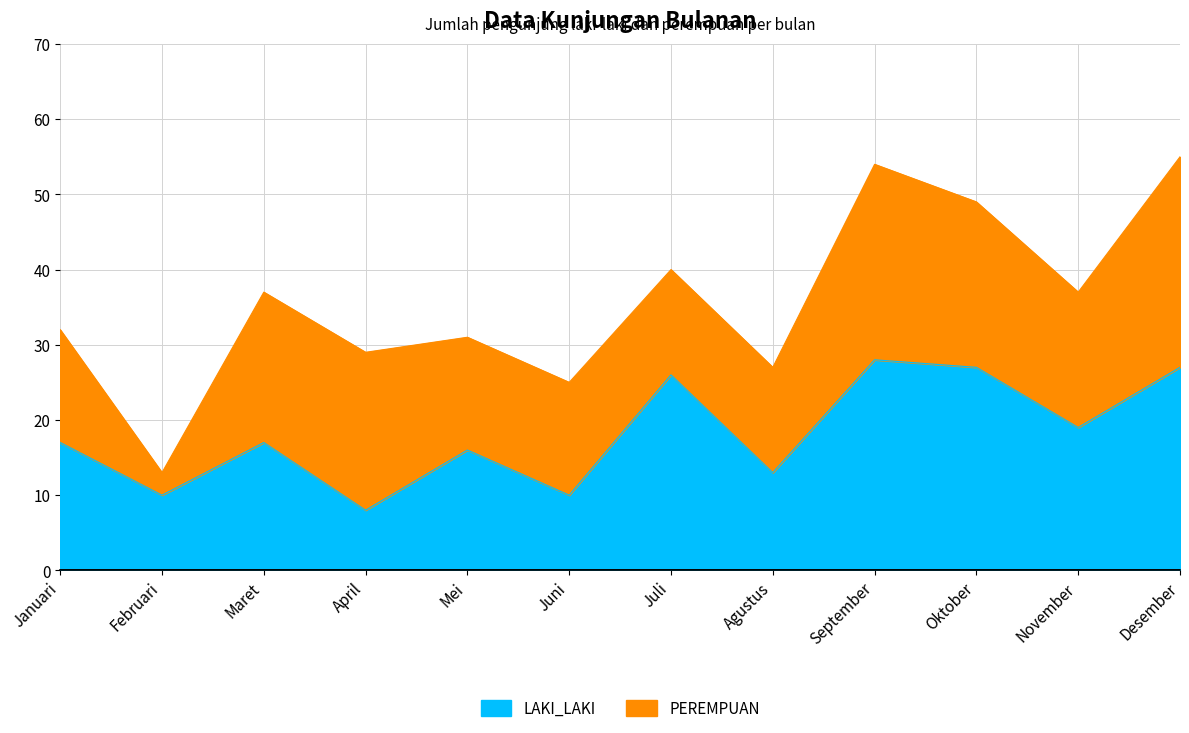

List the labels in order of value, smallest first.

April, Februari, Juni, Agustus, Mei, Januari, Maret, November, Juli, Oktober, Desember, September